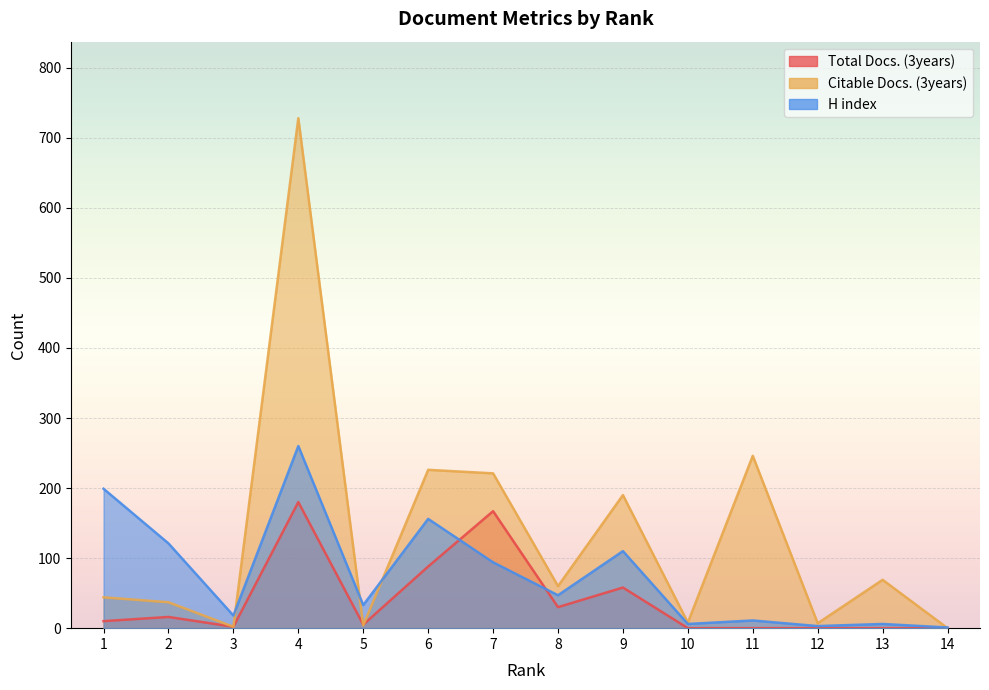

How many times do Citable Docs. (3years) and H index cross each other?

4